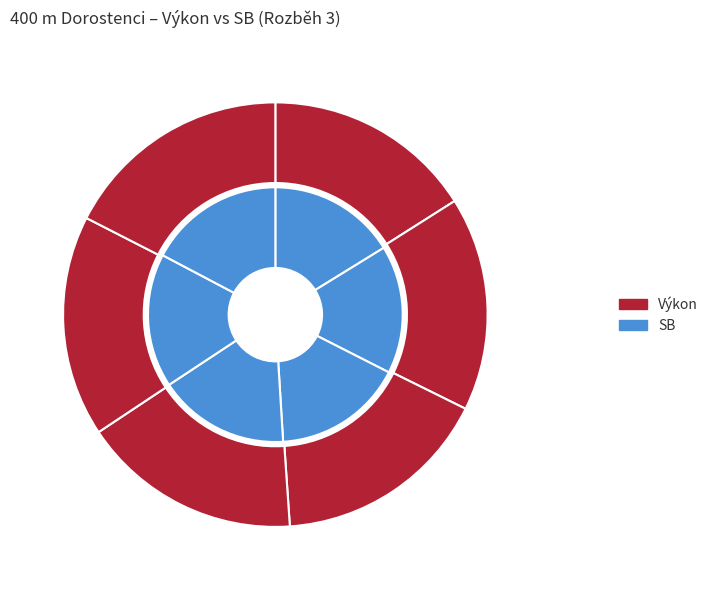

To the nearest percent, what is the combined percentage of Severa Tomáš and Ščibráni Milan?

33%